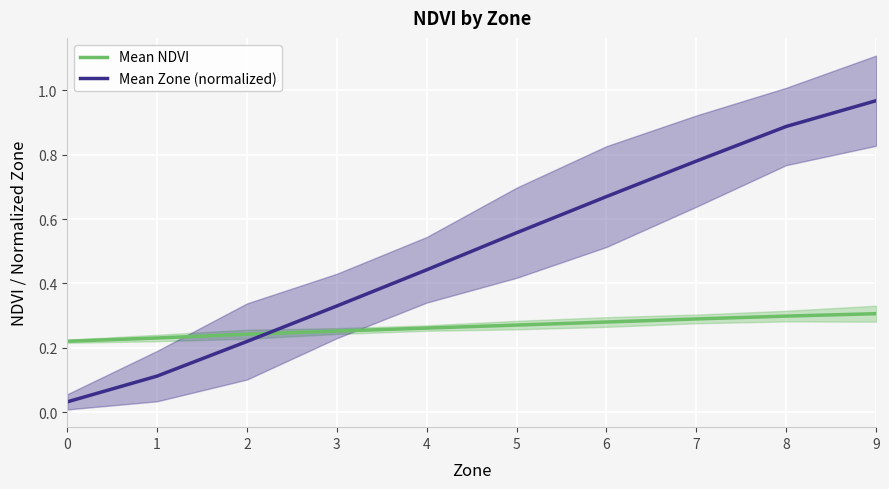

At which category is the sum across all series the highest?

9